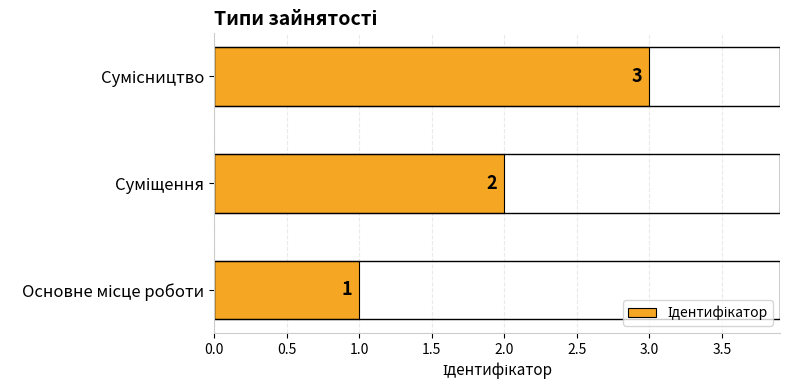

How many values are between 1 and 3?

3